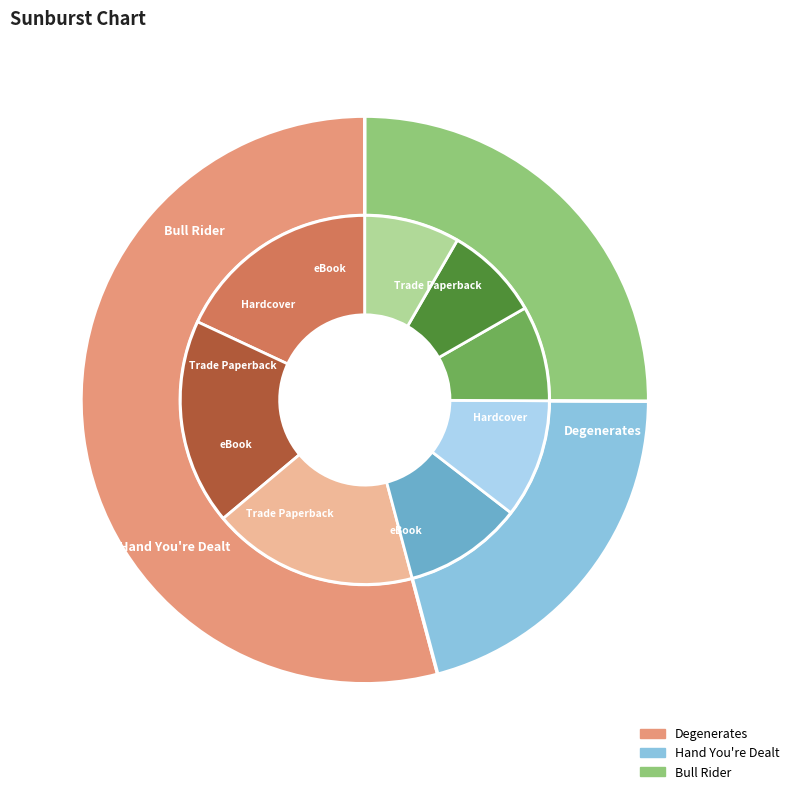

Which has a higher value, Hand You're Dealt or Bull Rider?

Bull Rider